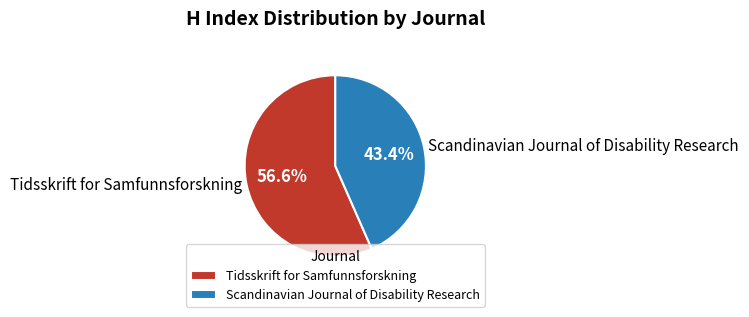

What percentage do Tidsskrift for Samfunnsforskning and Scandinavian Journal of Disability Research together represent?

100.0%